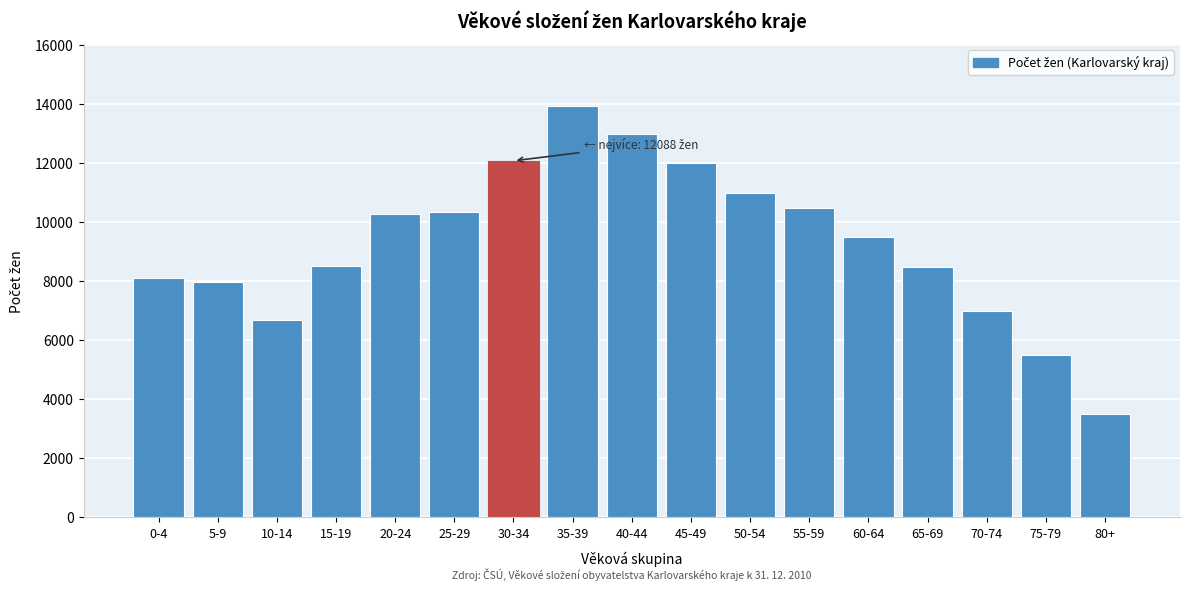

Is it true that the value at 50-54 is 6874?

False